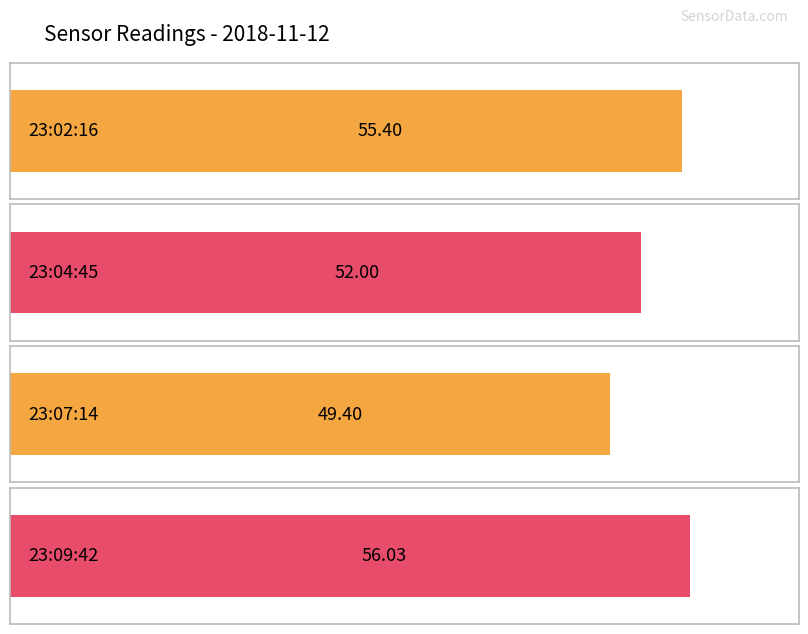

How many values are below 55?

2